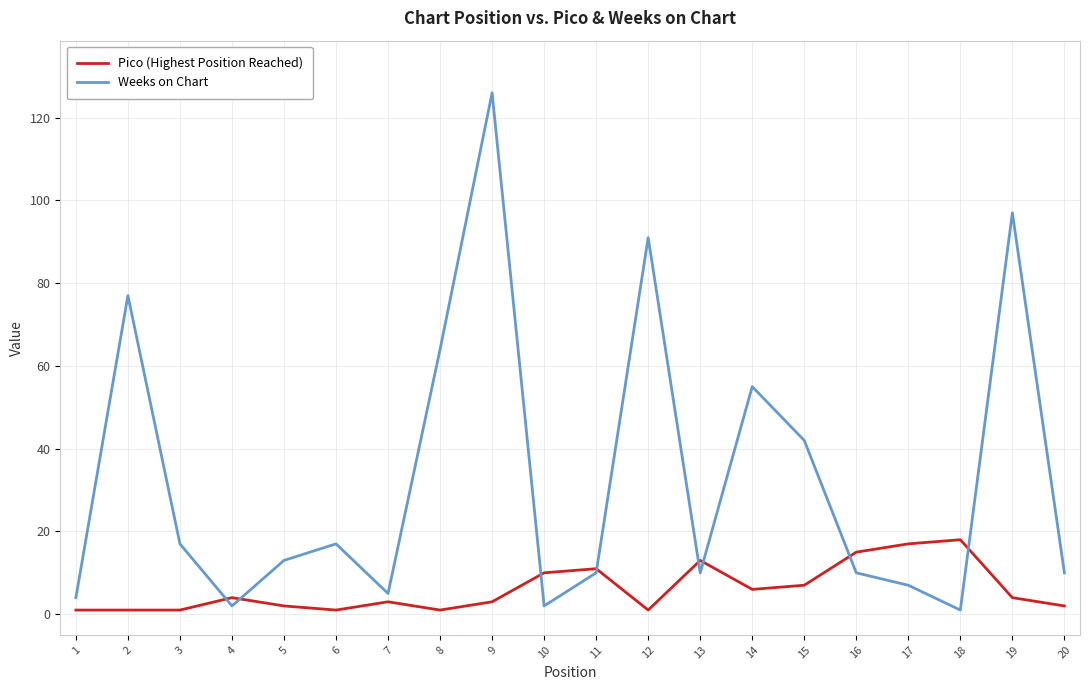

Which series has the largest range (max minus min)?

Weeks on Chart